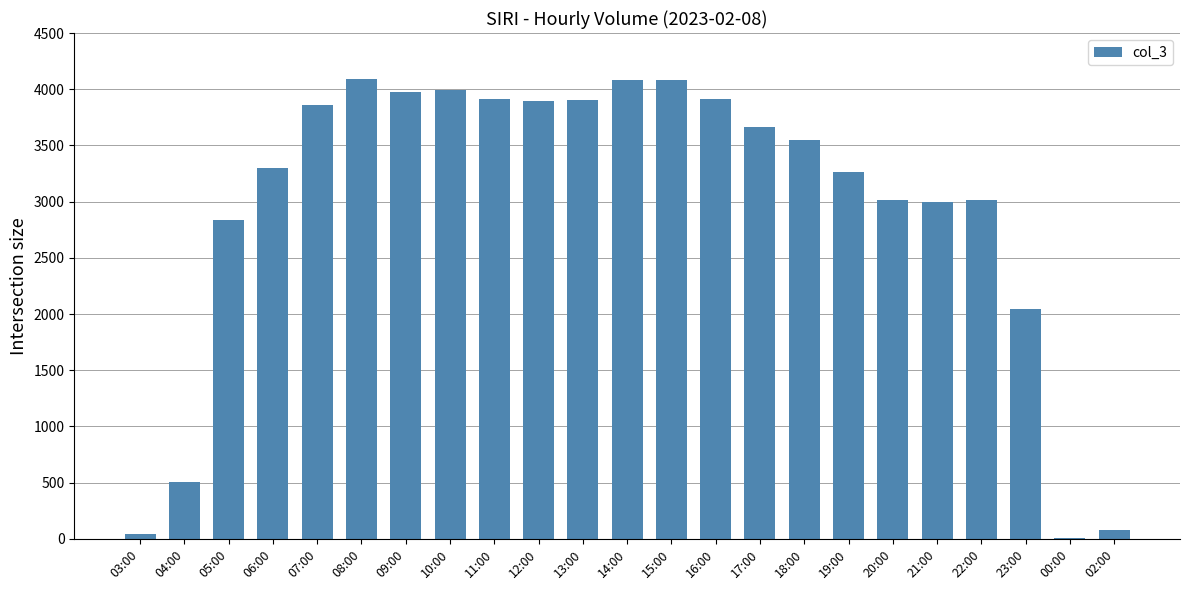

Which has a higher value, 21:00 or 08:00?

08:00